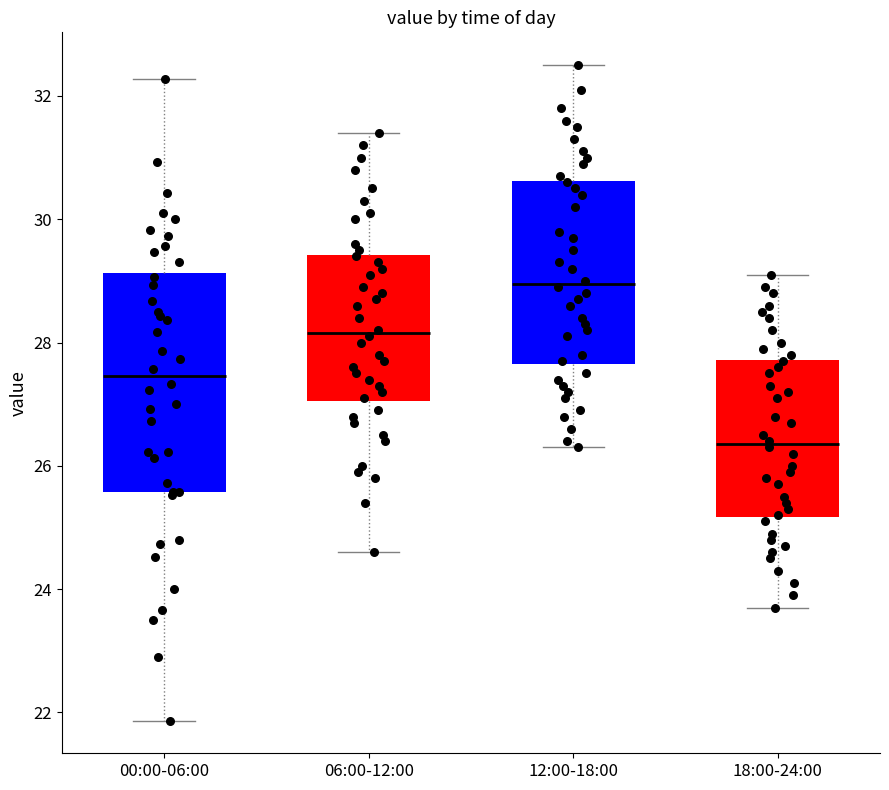

Reading left to right, read every box against the y-axis: the position of its median line, the range the box covers, and the ends of its whiskers. The values are not printed on the chart, so give them approximately, as read against the axis.

00:00-06:00: median 27.4, box 25.6 to 29.2, whiskers 21.8 to 32.2
06:00-12:00: median 28.2, box 27.0 to 29.4, whiskers 24.6 to 31.4
12:00-18:00: median 29.0, box 27.6 to 30.6, whiskers 26.4 to 32.6
18:00-24:00: median 26.4, box 25.2 to 27.8, whiskers 23.8 to 29.2